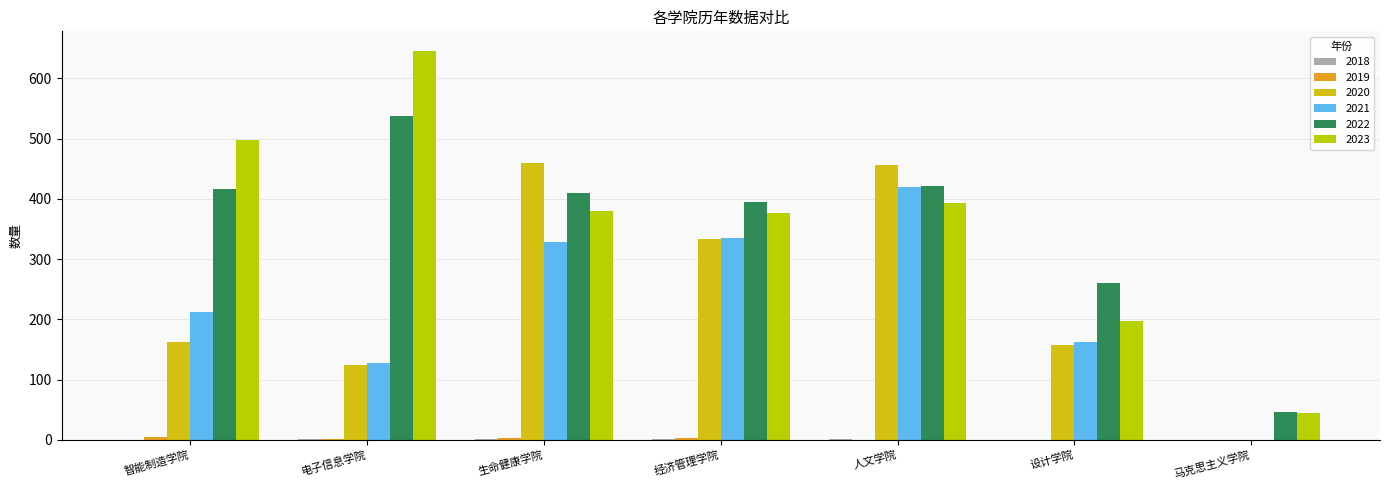

What is the difference between the highest and lowest values at 生命健康学院?

458